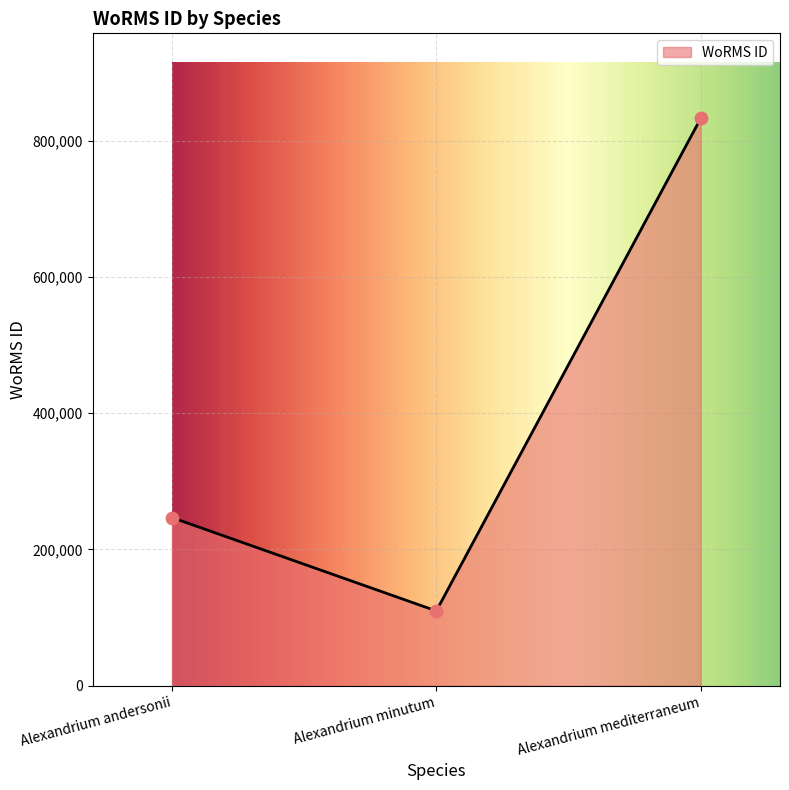

Between Alexandrium minutum and Alexandrium mediterraneum, which is larger?

Alexandrium mediterraneum